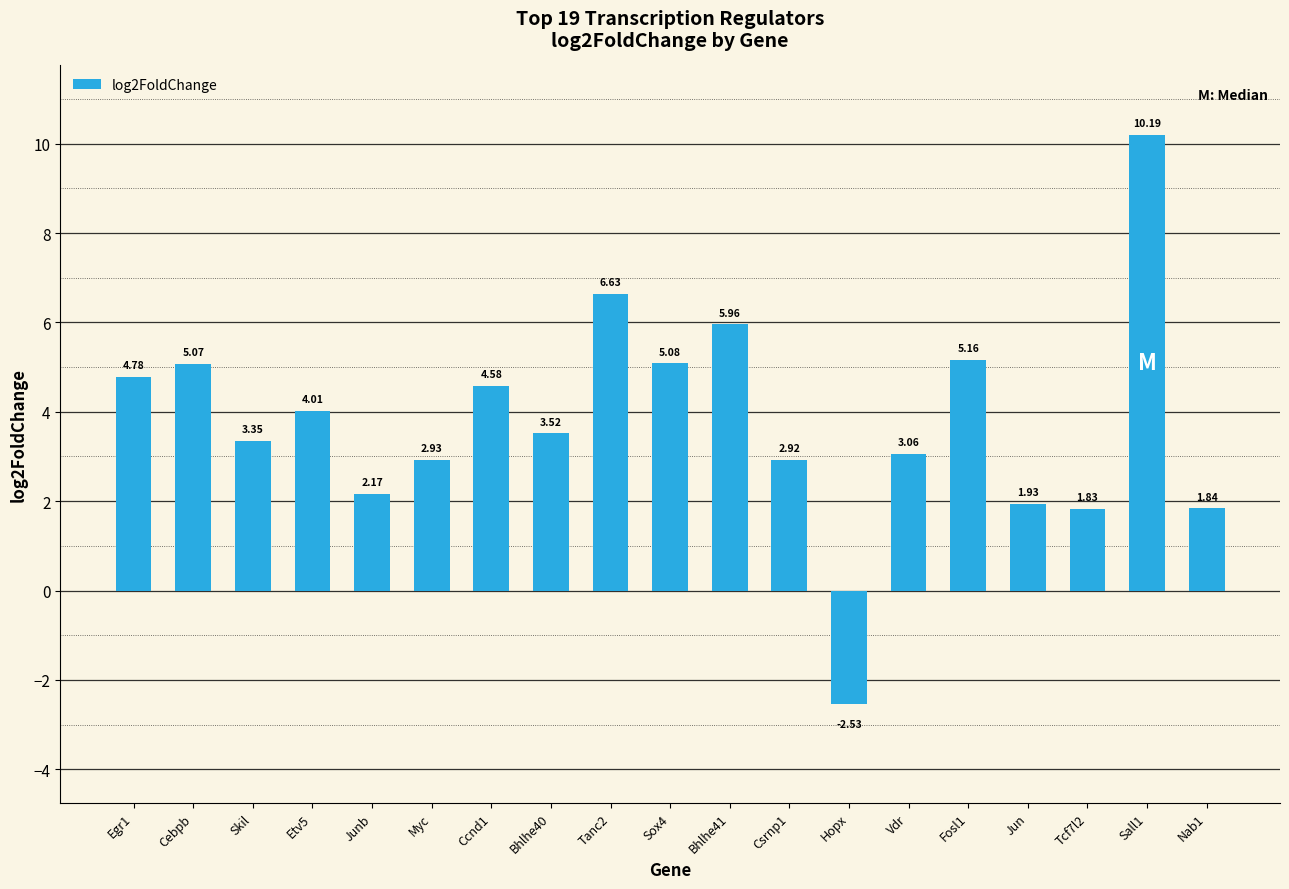

Where is the data nearest to the value 3?

Vdr